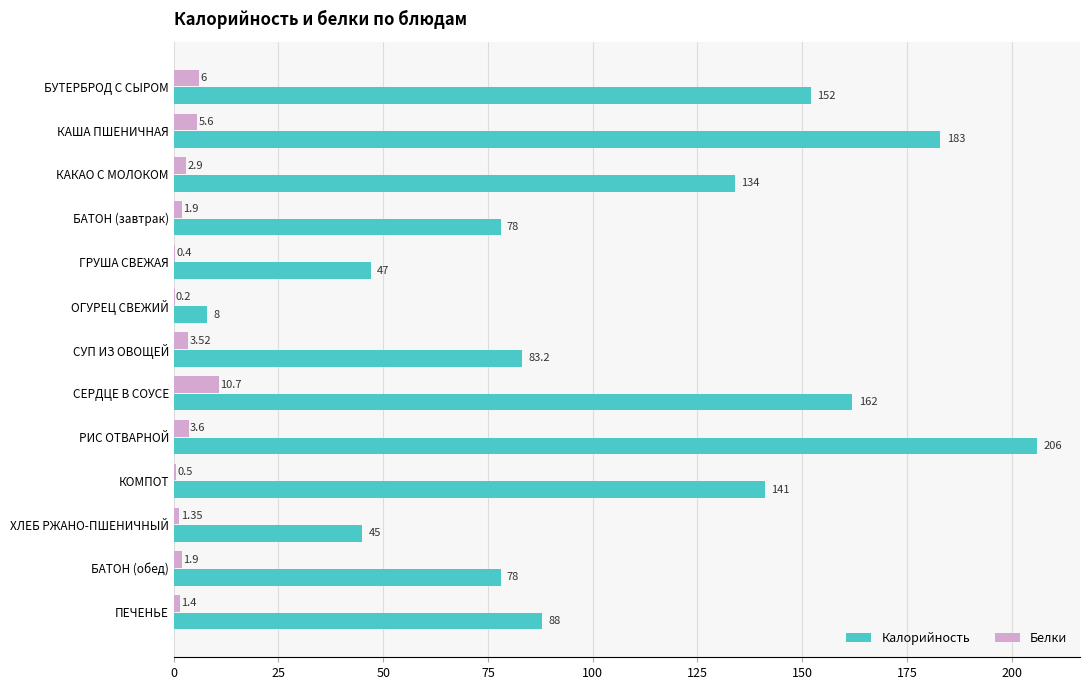

What is the sum of the Белки values at КАША ПШЕНИЧНАЯ and ПЕЧЕНЬЕ?

7.0